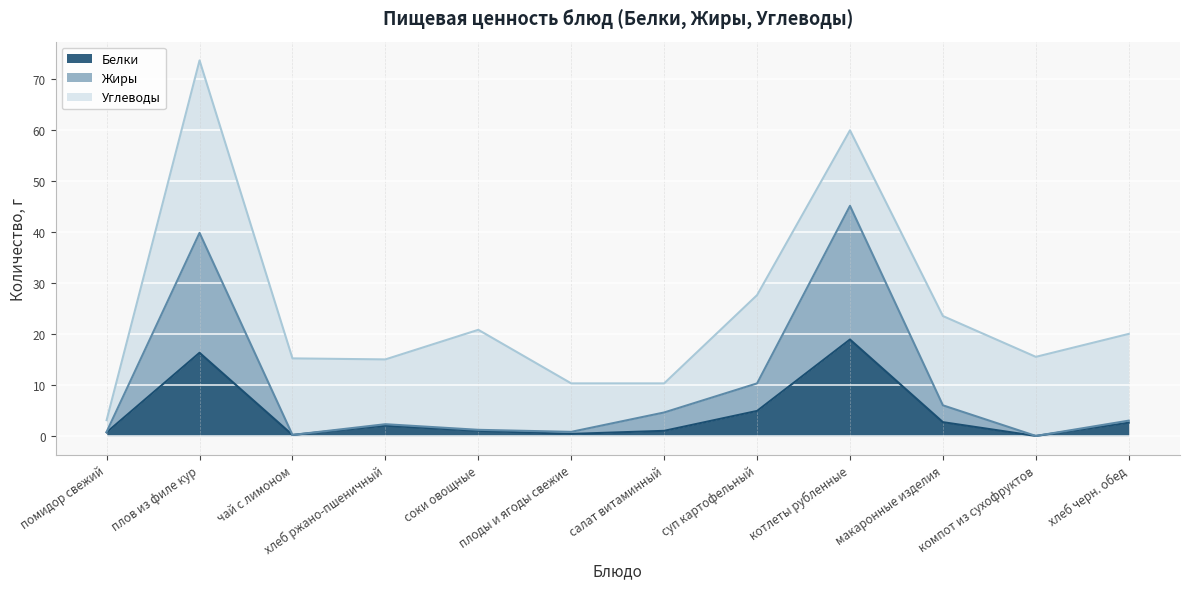

At which label does Белки reach its peak?

котлеты рубленные